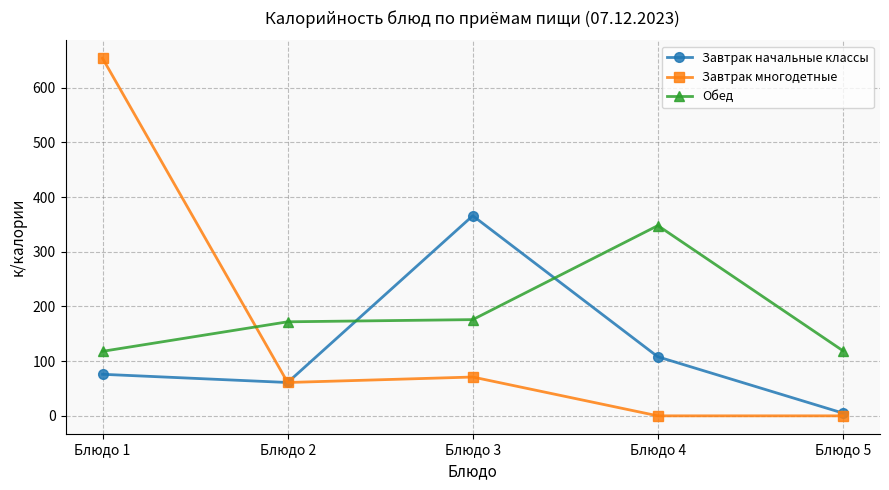

What is the maximum value for Обед?

348